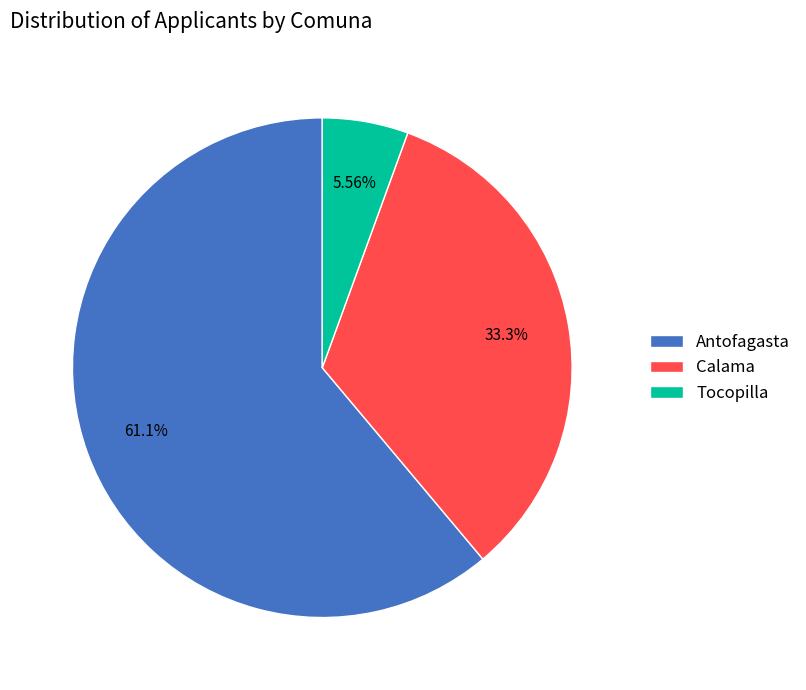

Rank the categories by value from highest to lowest.

Antofagasta, Calama, Tocopilla